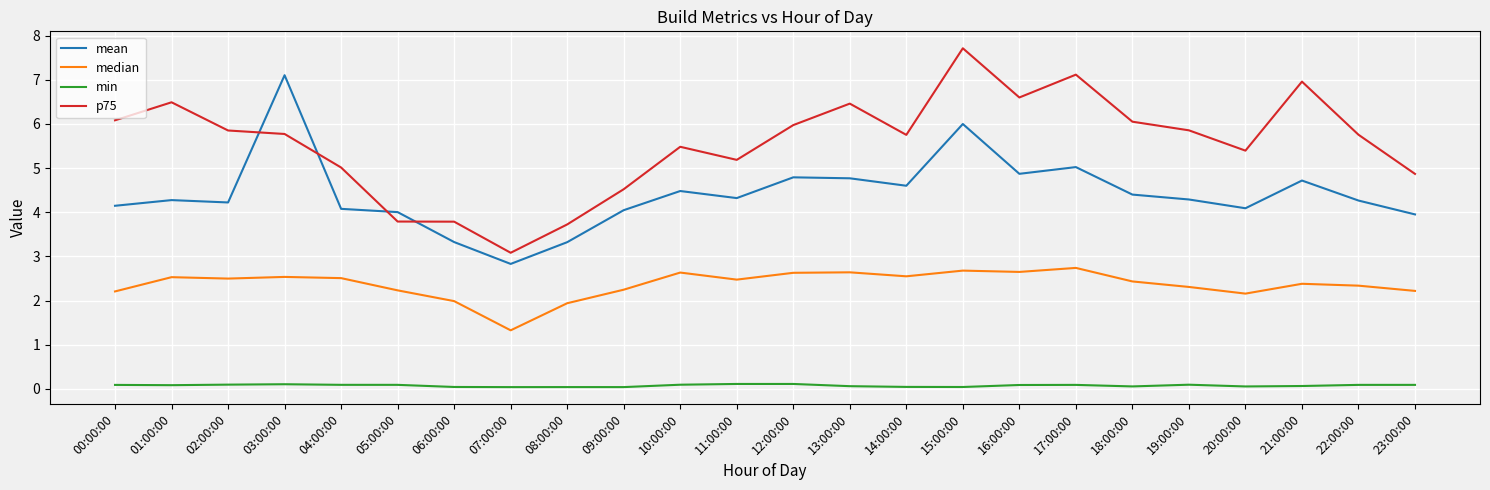

How many lines are shown in the chart?

4